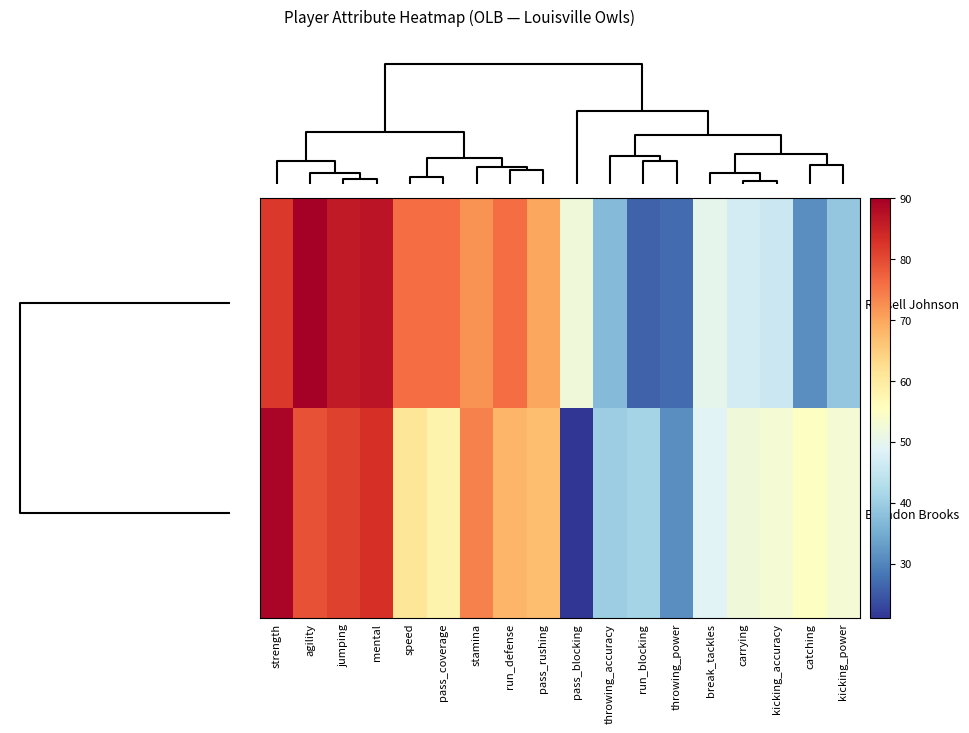

Reading left to right, what are all the values shown in this chart?

Russell Johnson: strength=82	agility=90	jumping=86	mental=87	speed=76	pass_coverage=76	stamina=72	run_defense=76	pass_rushing=70	pass_blocking=52	throwing_accuracy=37	run_blocking=26	throwing_power=27	break_tackles=50	carrying=47	kicking_accuracy=46	catching=31	kicking_power=39
Brandon Brooks: strength=89	agility=79	jumping=81	mental=83	speed=61	pass_coverage=58	stamina=74	run_defense=68	pass_rushing=67	pass_blocking=21	throwing_accuracy=40	run_blocking=41	throwing_power=31	break_tackles=49	carrying=52	kicking_accuracy=53	catching=55	kicking_power=53